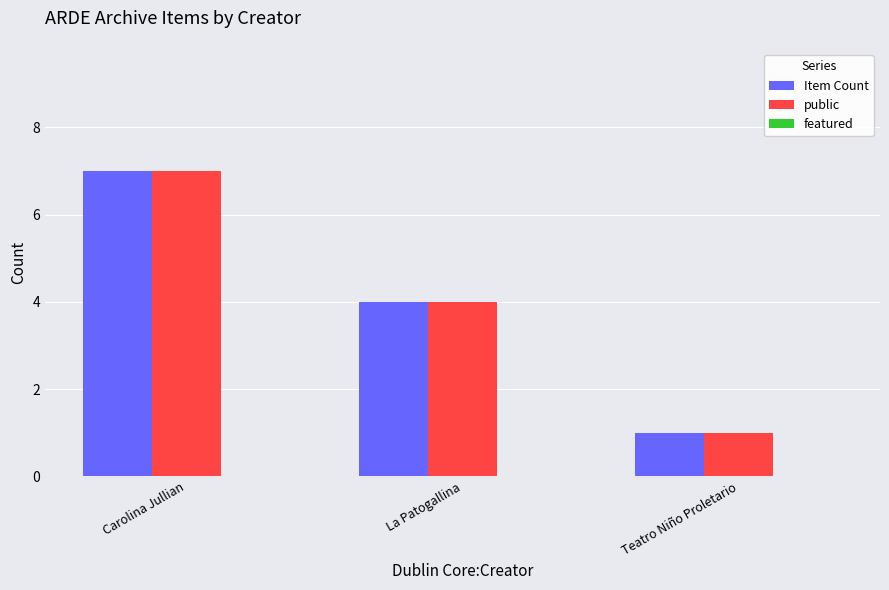

What is the difference between the public values at La Patogallina and Carolina Jullian?

3